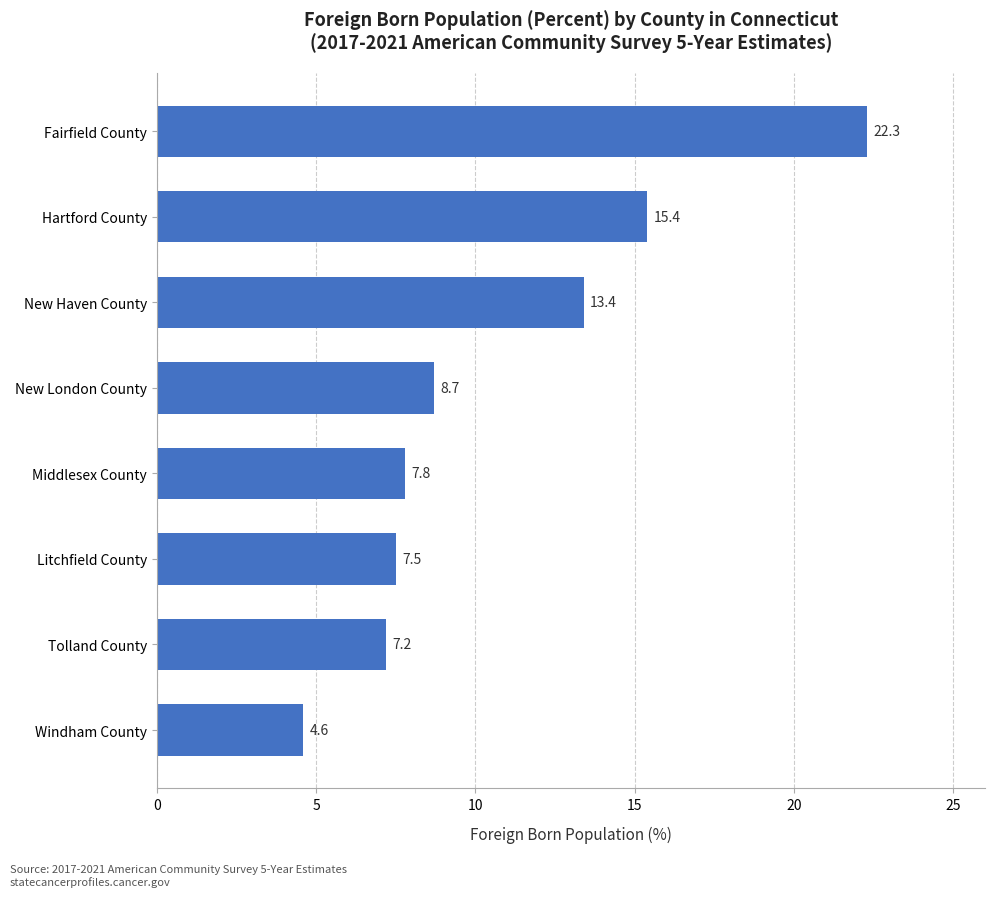

At which label is the value closest to 13?

New Haven County